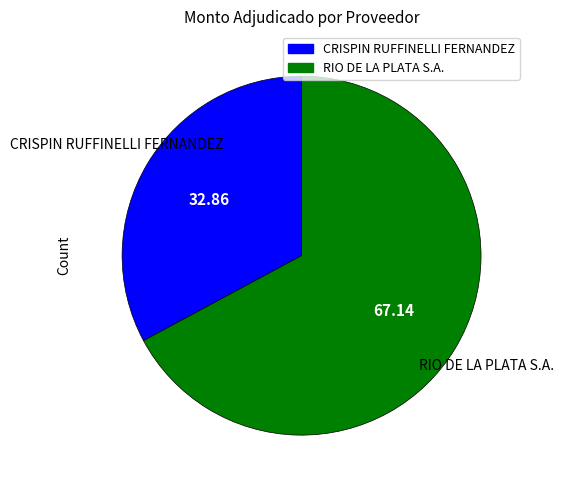

Which category accounts for the majority?

RIO DE LA PLATA S.A.